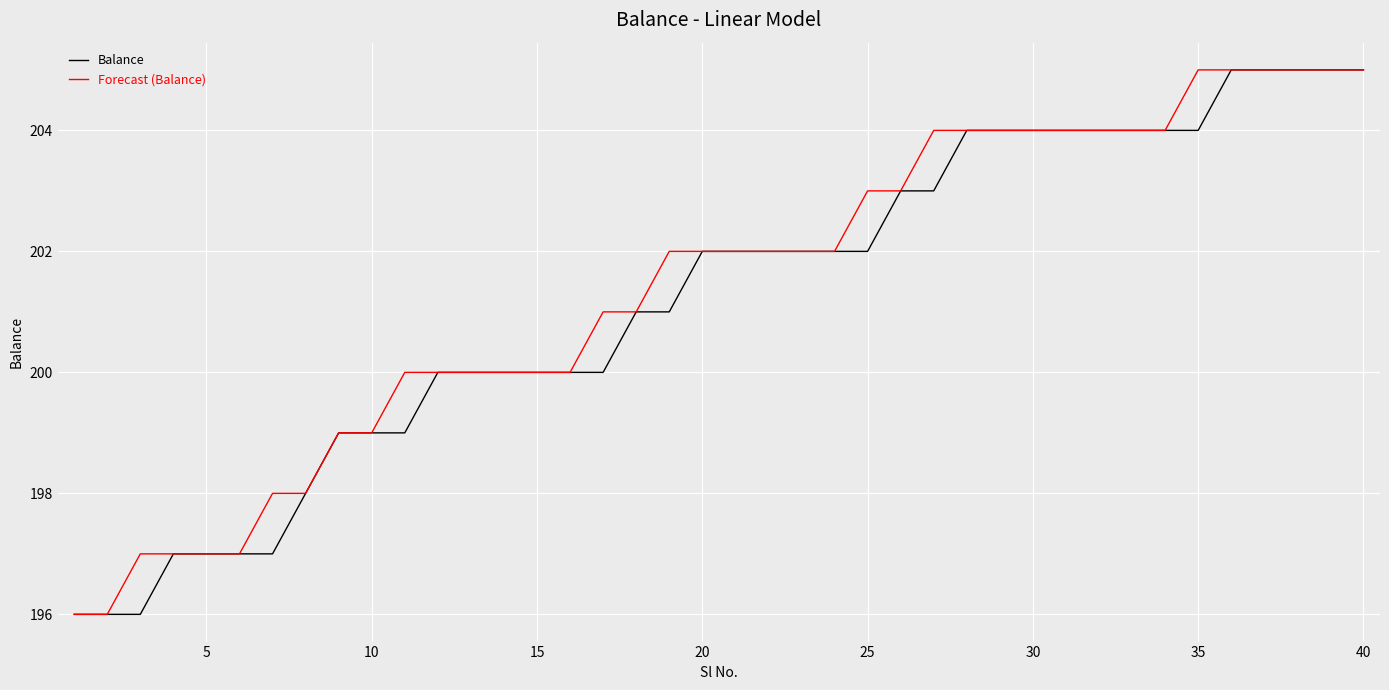

What is the minimum value for Balance?

196